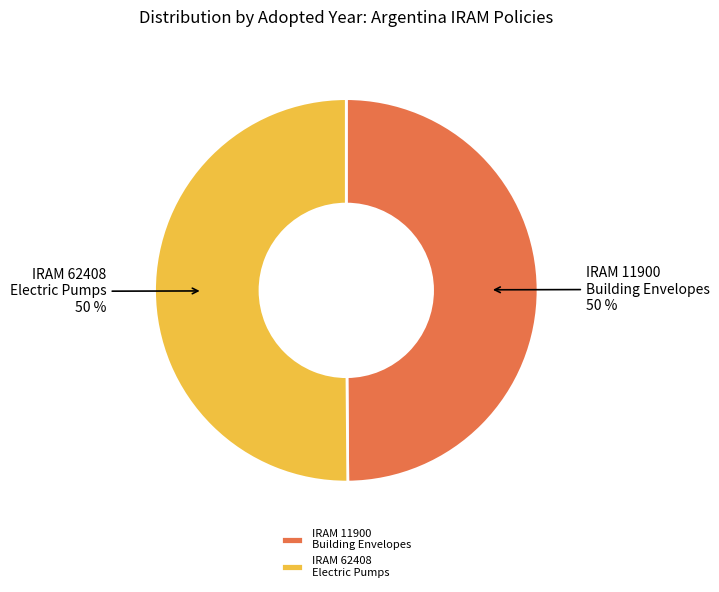

Is it true that IRAM 11900 Building Envelopes is 50% of the pie?

True